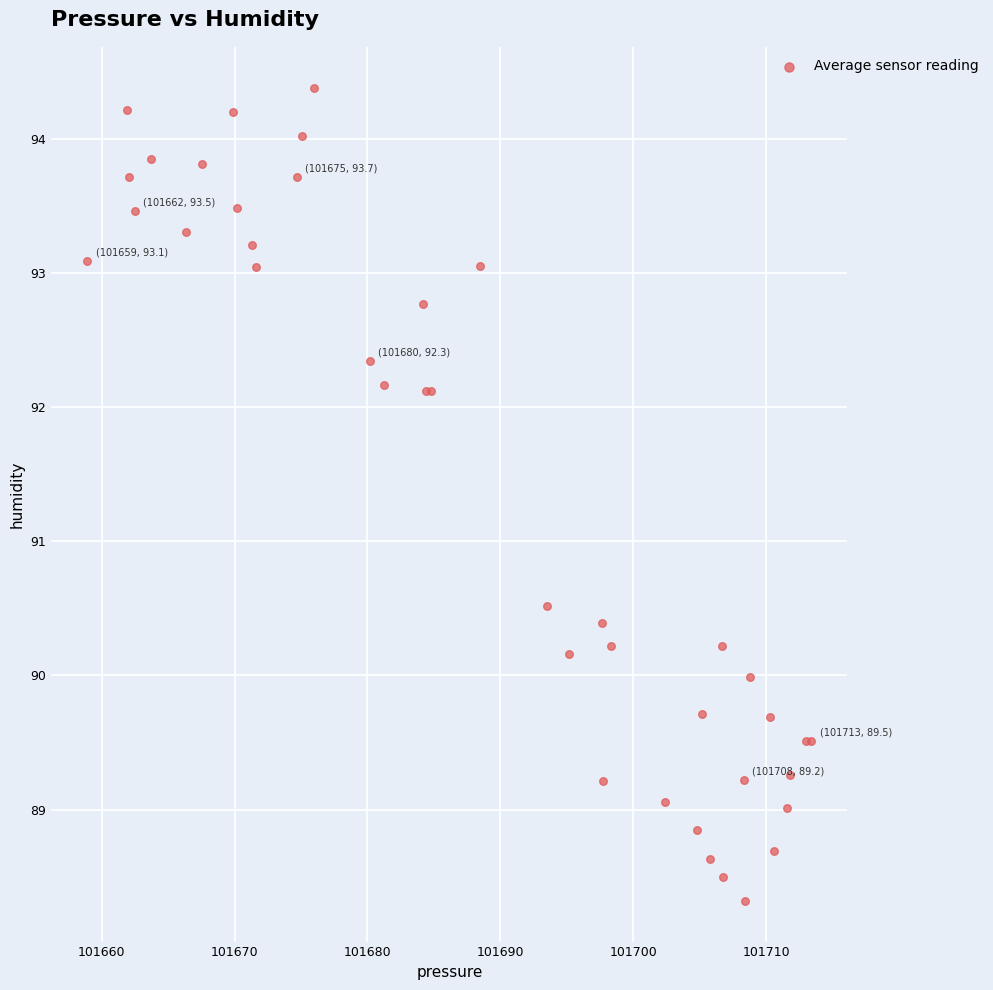

What Y value in the scatter plot is closest to 91?

90.5